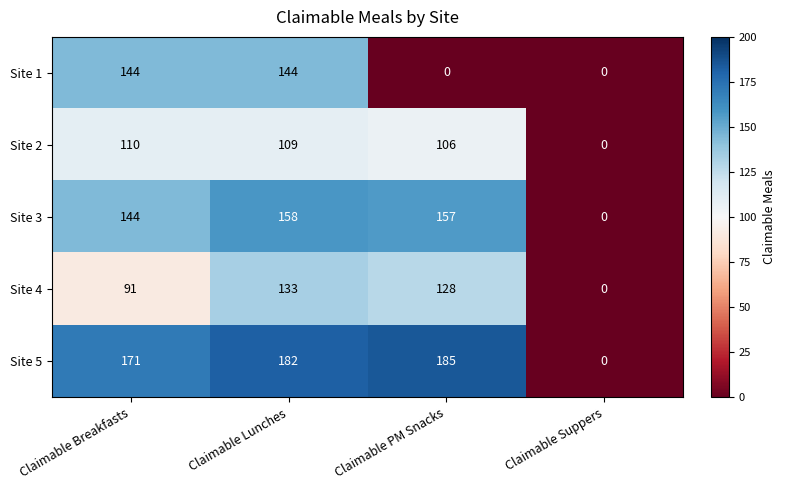

Between Claimable PM Snacks and Claimable Suppers, which series saw the biggest shift?

Site 5